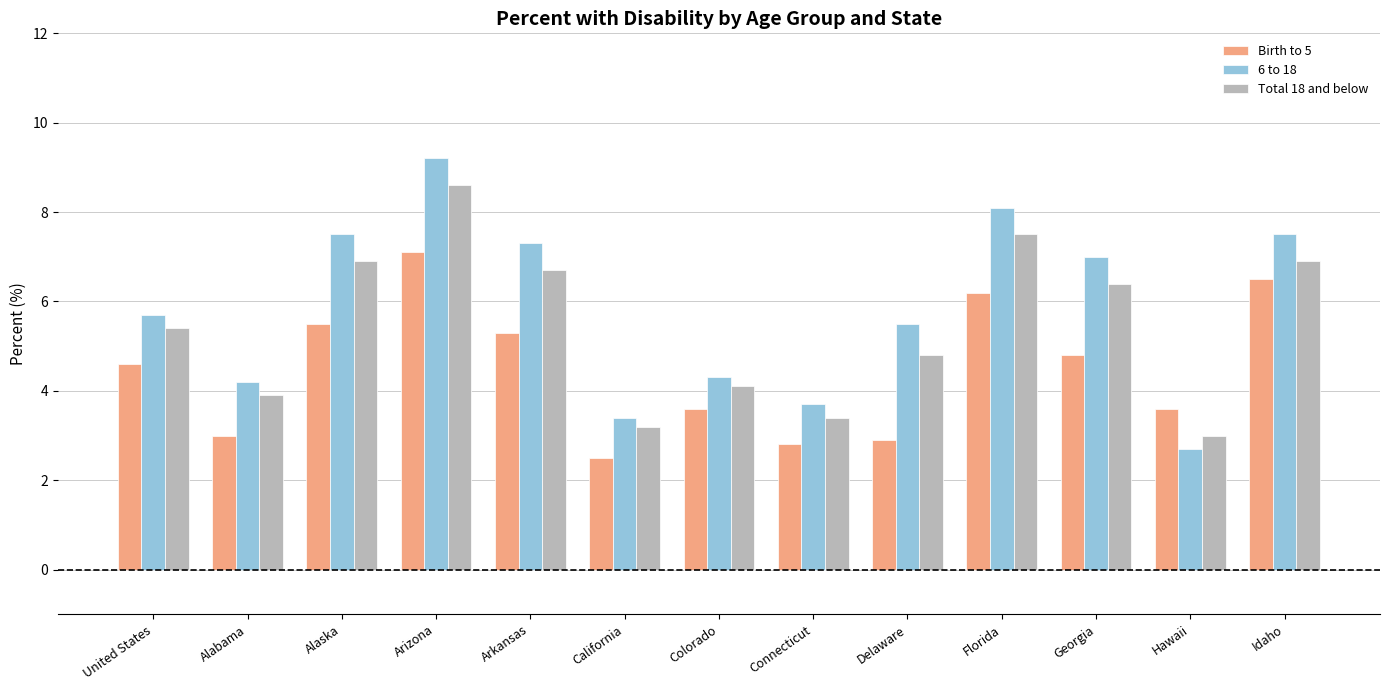

How many values in the Total 18 and below series are below 5?

6